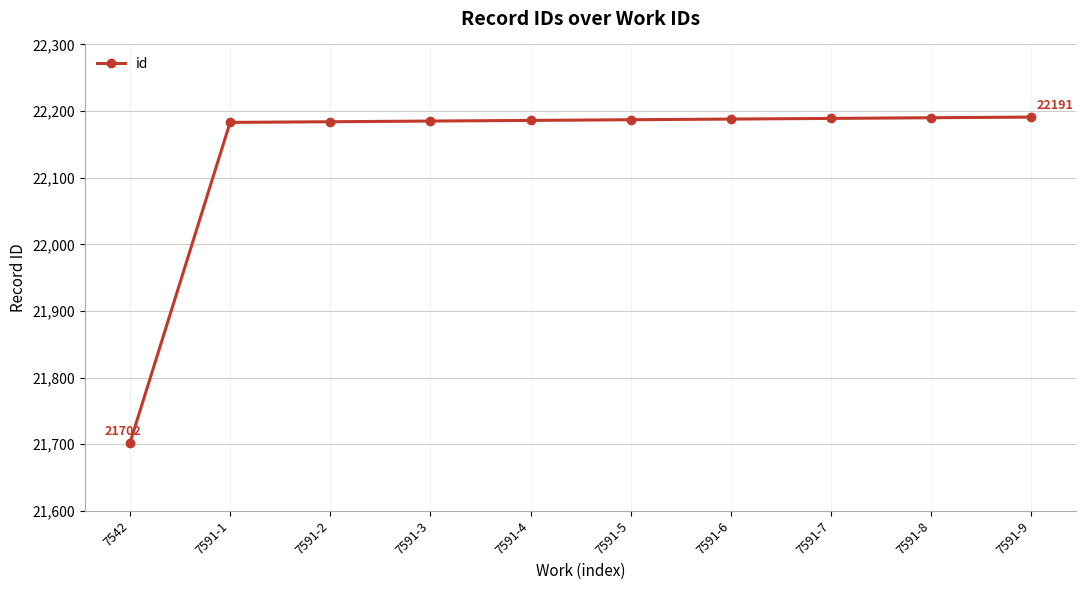

Approximately how many times larger is the value at 7591-8 compared to 7591-6?

1.0